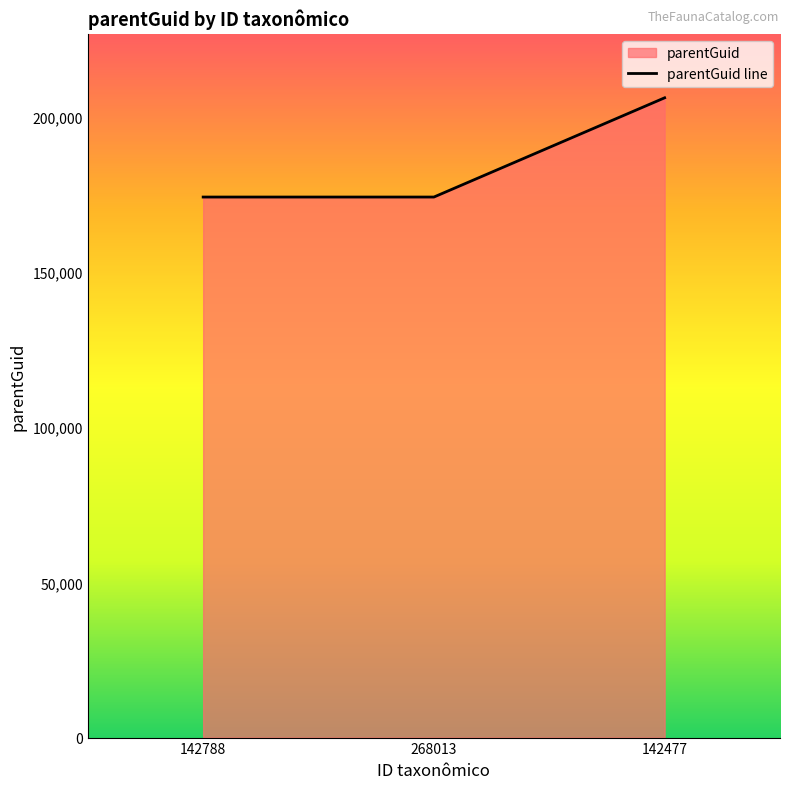

Rank the categories by value from highest to lowest.

142477, 142788, 268013